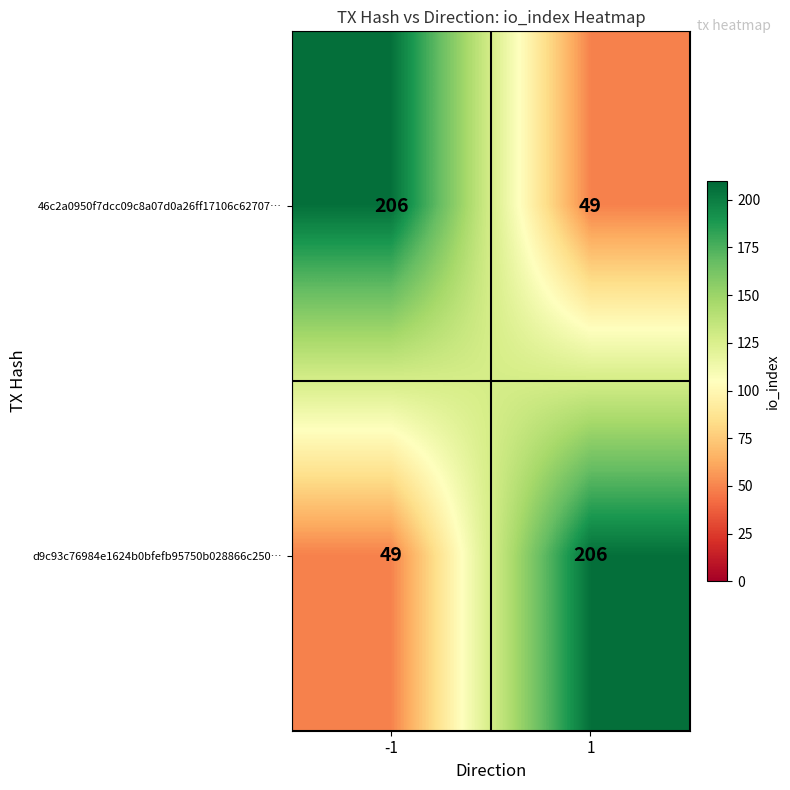

What is the spread (max minus min) of values at -1?

157